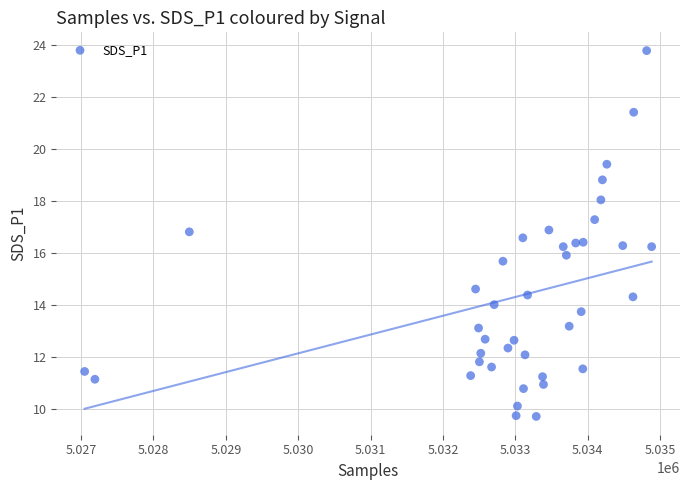

What is the range of Y values (max minus min)?

14.1